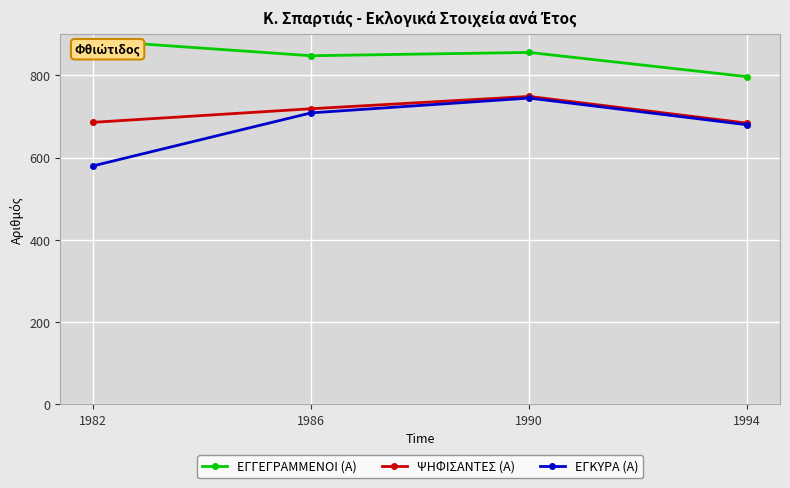

What is the maximum value for ΕΓΚΥΡΑ (Α)?

745